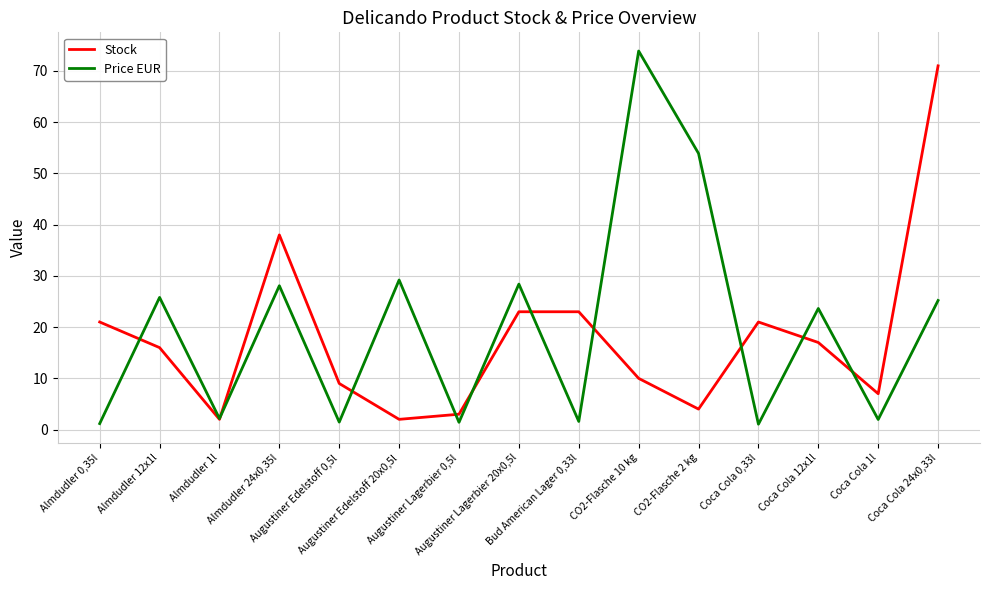

At how many categories does at least one series exceed 25?

7